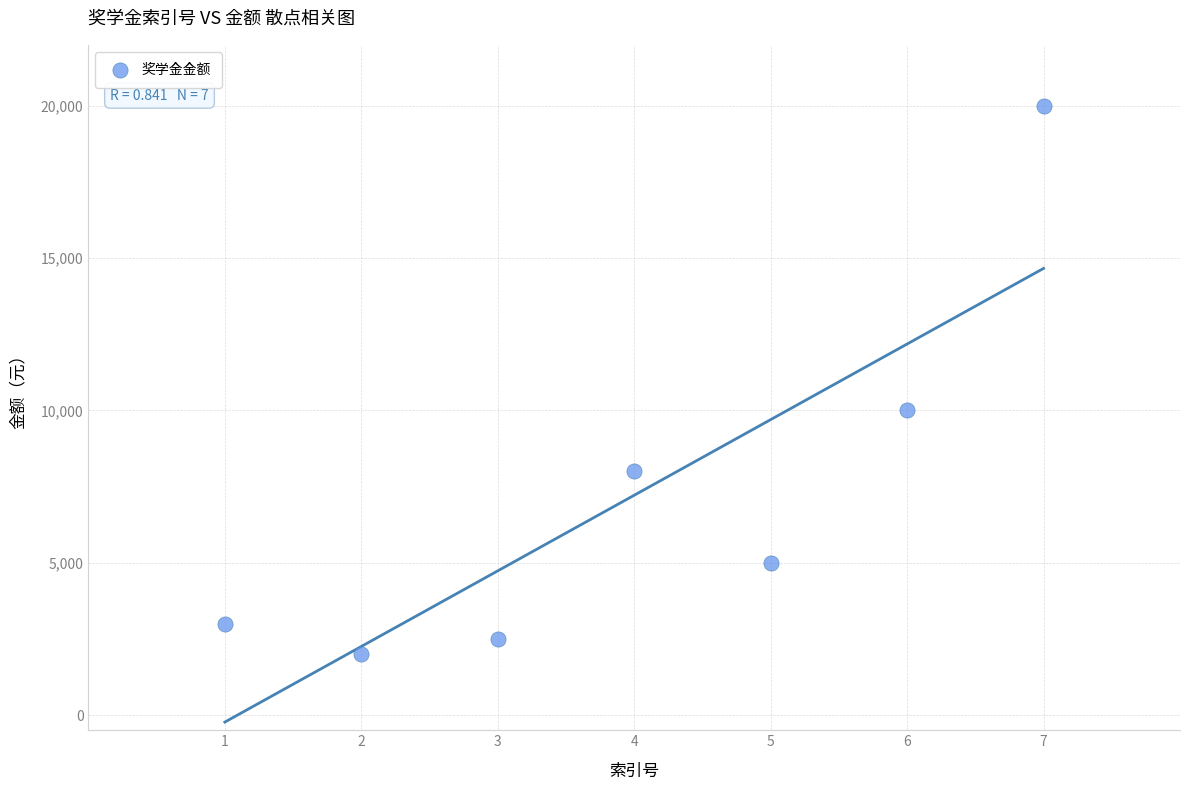

What is the average X value?

4